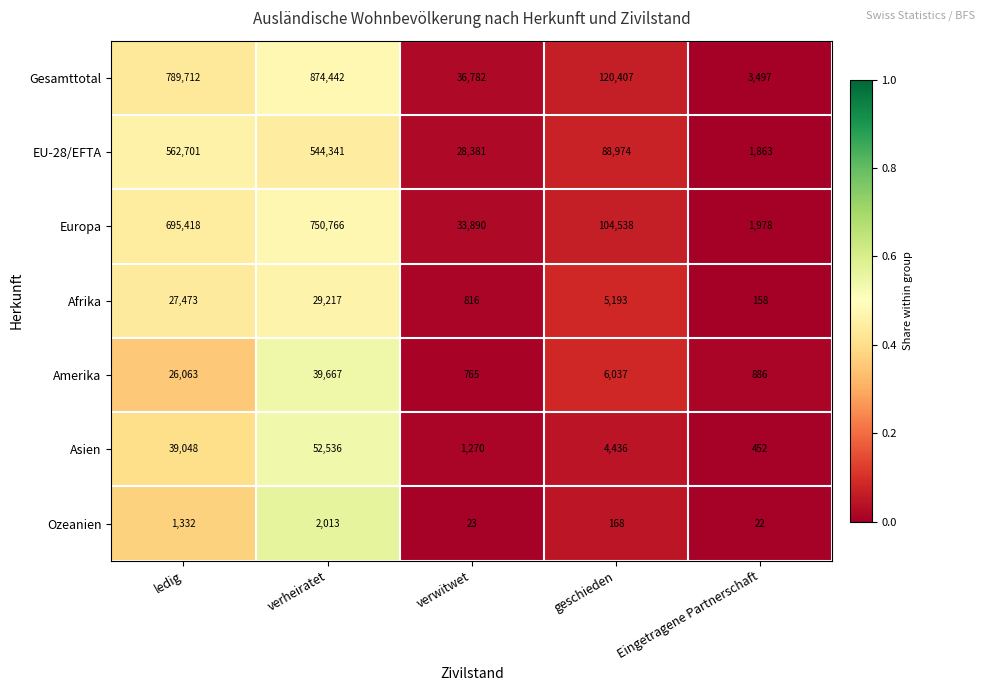

At which category is the sum across all series the highest?

verheiratet